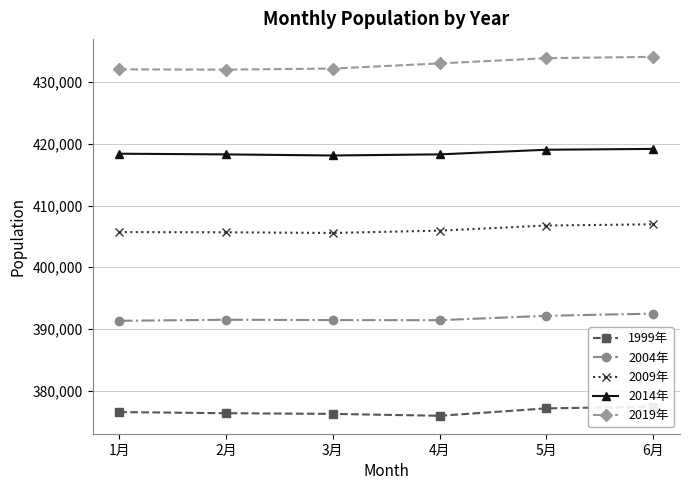

At which label does 2009年 first exceed 405939?

5月